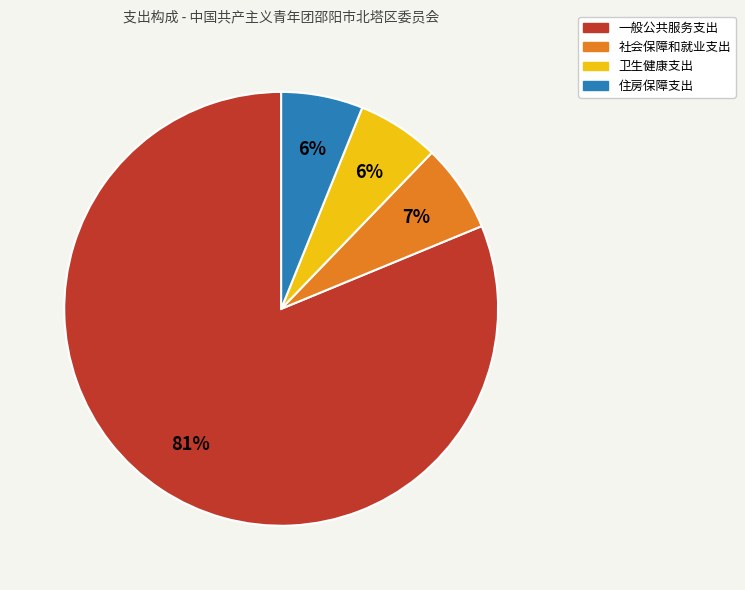

Does any single category account for the majority?

Yes